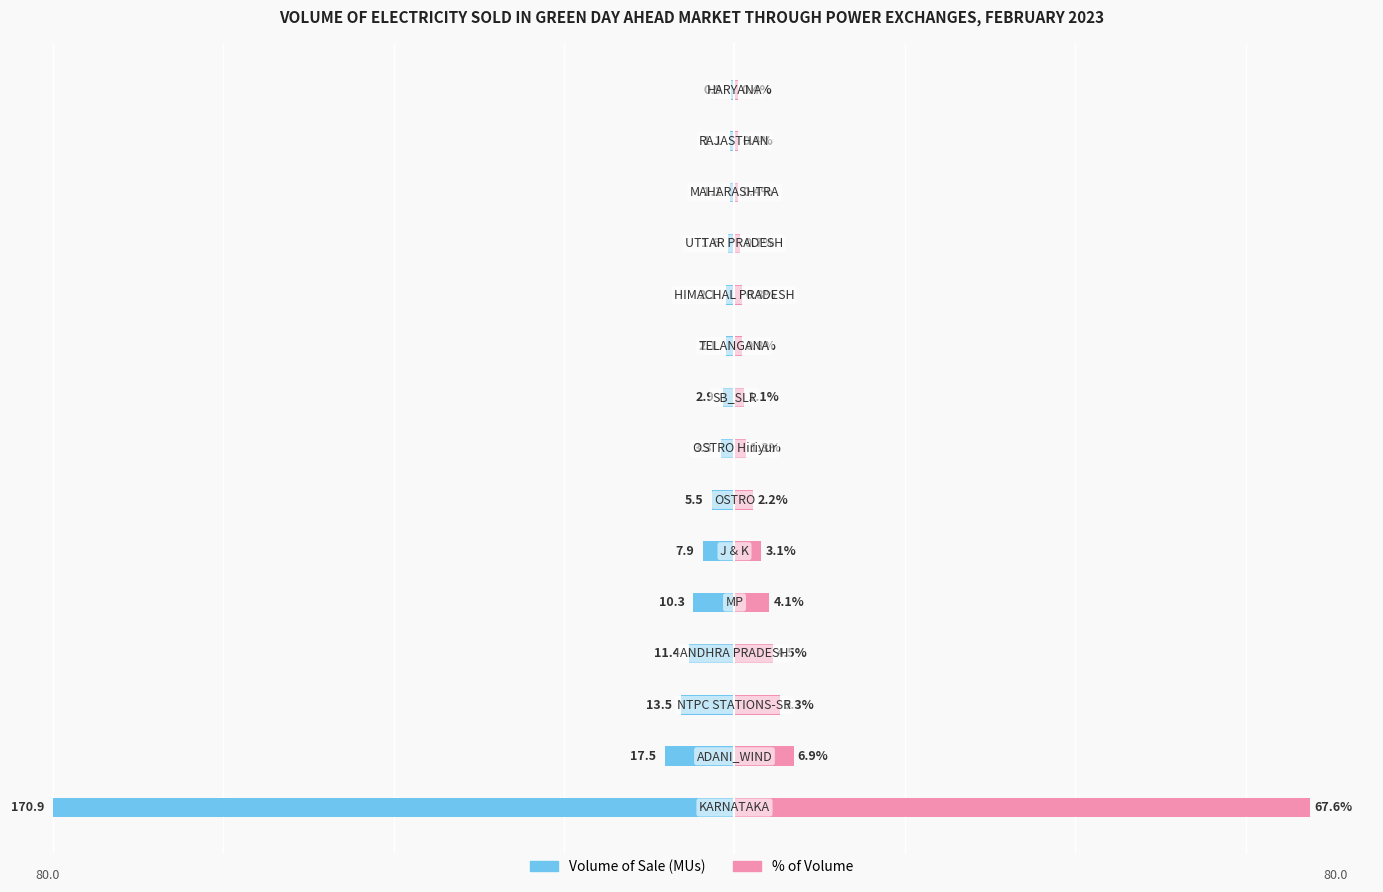

Are the bars horizontal?

Yes